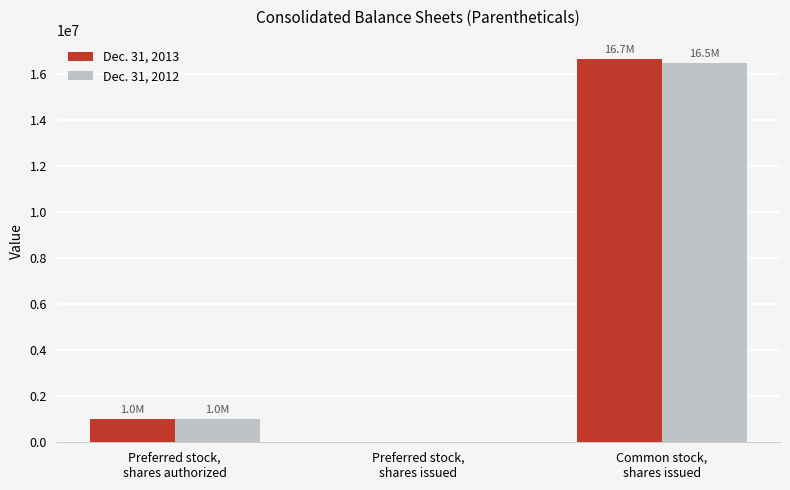

Read the Dec. 31, 2012 value at Common stock,
shares issued, to the nearest 100.

16495200